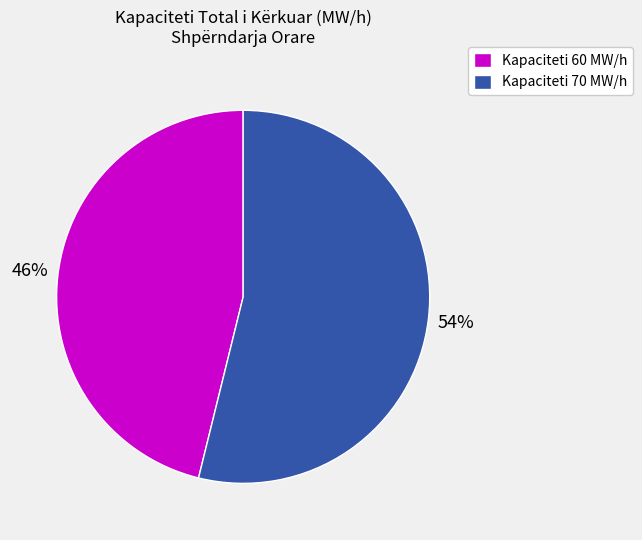

Between Kapaciteti 70 MW/h and Kapaciteti 60 MW/h, which is larger?

Kapaciteti 70 MW/h